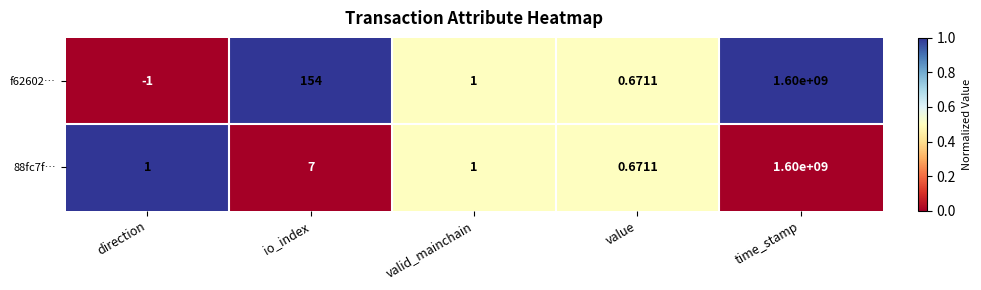

At which category does the chart reach its peak across all series?

time_stamp